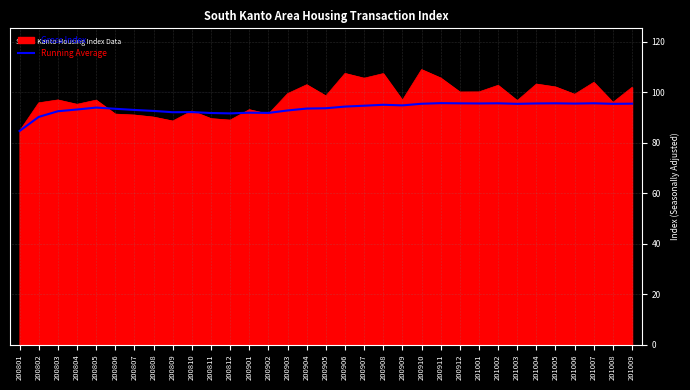

What is the greatest value displayed?

108.9